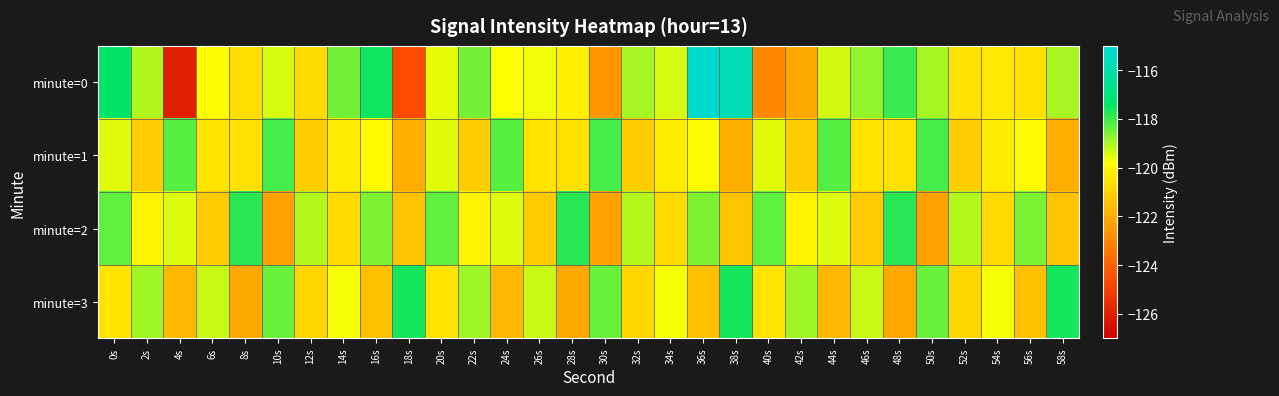

Reading left to right, list all the values displayed in this chart.

minute=0: 0s=-117.4	2s=-119.0	4s=-126.0	6s=-119.9	8s=-120.7	10s=-119.5	12s=-120.7	14s=-118.5	16s=-117.5	18s=-124.6	20s=-119.6	22s=-118.5	24s=-119.8	26s=-119.7	28s=-120.2	30s=-122.6	32s=-119.0	34s=-119.4	36s=-115.3	38s=-115.8	40s=-123.0	42s=-122.1	44s=-119.4	46s=-118.8	48s=-118.0	50s=-118.9	52s=-120.5	54s=-120.4	56s=-120.6	58s=-119.0
minute=1: 0s=-119.5	2s=-121.1	4s=-118.2	6s=-120.5	8s=-120.6	10s=-118.1	12s=-121.1	14s=-120.3	16s=-119.9	18s=-122.0	20s=-119.5	22s=-121.1	24s=-118.2	26s=-120.5	28s=-120.6	30s=-118.1	32s=-121.1	34s=-120.3	36s=-119.9	38s=-122.0	40s=-119.5	42s=-121.1	44s=-118.2	46s=-120.5	48s=-120.6	50s=-118.1	52s=-121.1	54s=-120.3	56s=-119.9	58s=-122.0
minute=2: 0s=-118.3	2s=-120.1	4s=-119.5	6s=-121.2	8s=-117.8	10s=-122.3	12s=-119.1	14s=-120.8	16s=-118.6	18s=-121.4	20s=-118.3	22s=-120.1	24s=-119.5	26s=-121.2	28s=-117.8	30s=-122.3	32s=-119.1	34s=-120.8	36s=-118.6	38s=-121.4	40s=-118.3	42s=-120.1	44s=-119.5	46s=-121.2	48s=-117.8	50s=-122.3	52s=-119.1	54s=-120.8	56s=-118.6	58s=-121.4
minute=3: 0s=-120.5	2s=-118.9	4s=-121.7	6s=-119.3	8s=-122.1	10s=-118.4	12s=-120.9	14s=-119.7	16s=-121.5	18s=-117.6	20s=-120.5	22s=-118.9	24s=-121.7	26s=-119.3	28s=-122.1	30s=-118.4	32s=-120.9	34s=-119.7	36s=-121.5	38s=-117.6	40s=-120.5	42s=-118.9	44s=-121.7	46s=-119.3	48s=-122.1	50s=-118.4	52s=-120.9	54s=-119.7	56s=-121.5	58s=-117.6